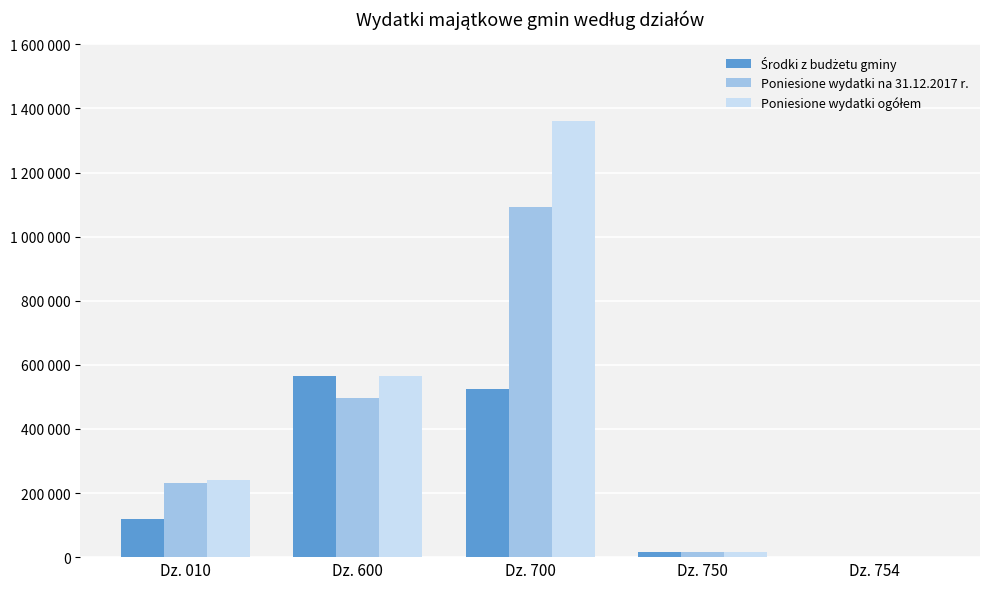

What value does the Poniesione wydatki na 31.12.2017 r. series have at Dz. 700?

1091724.4